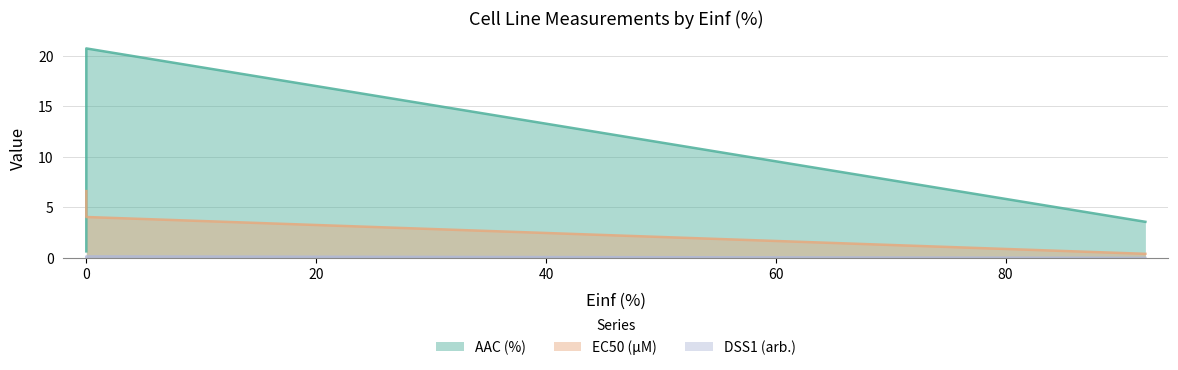

Is it true that AAC (%) equals 1.4 at 92.169?

False